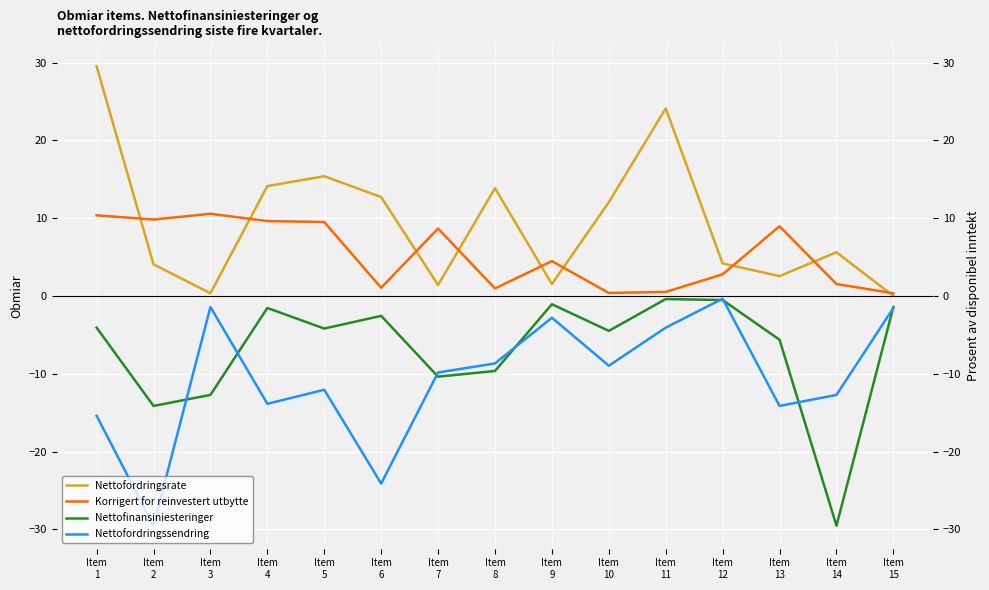

What is the total value across all series at Item
2?

-29.8